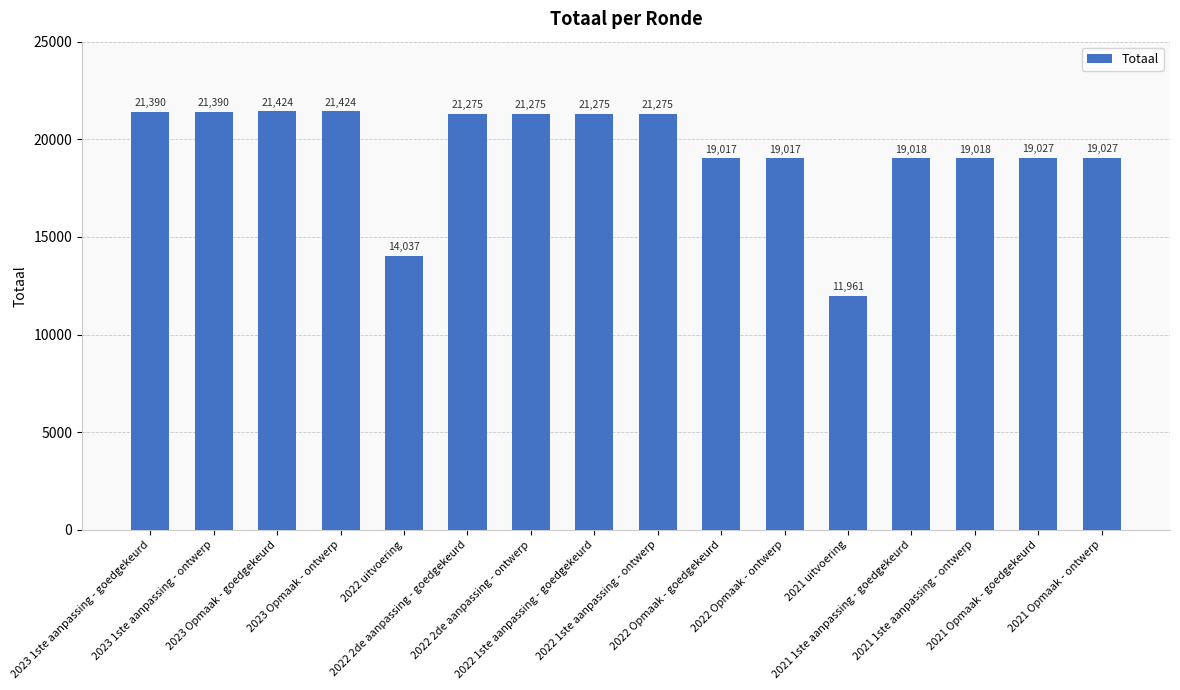

What is the label of the 14th bar from the left?

2021 1ste aanpassing - ontwerp